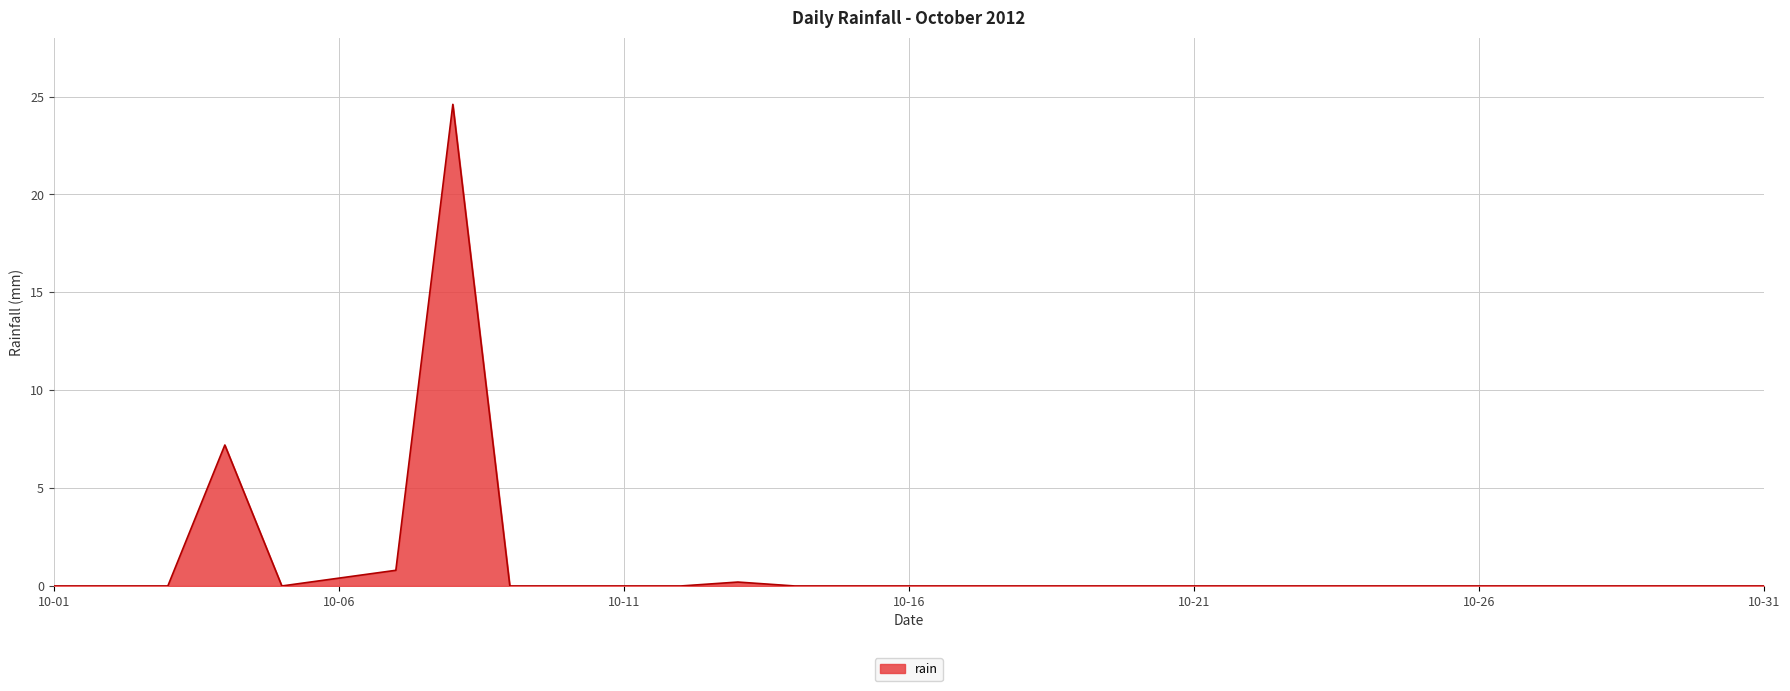

What is the difference between the maximum and minimum values?

24.6